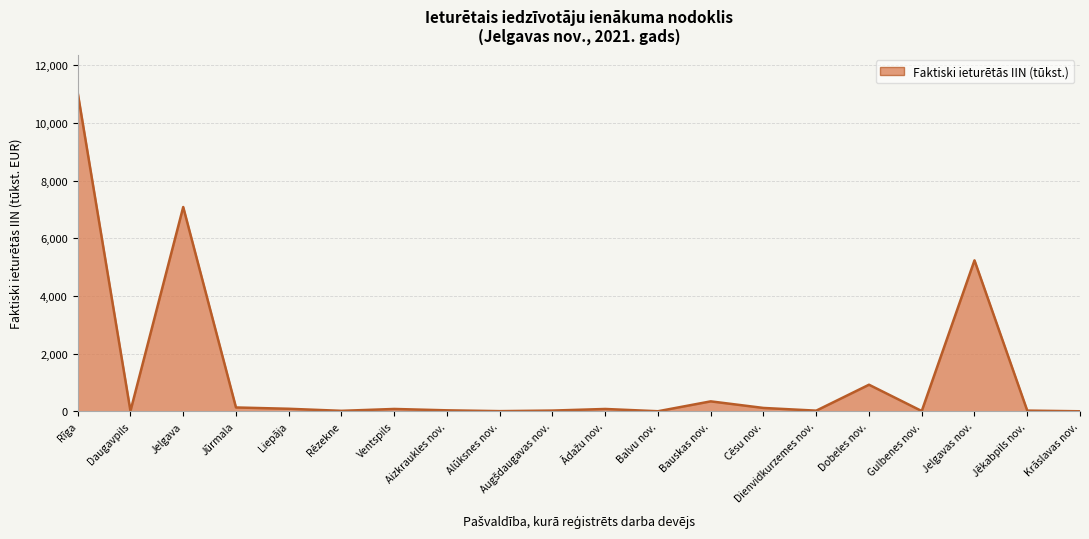

What is the difference between the maximum and minimum values?

11043.0